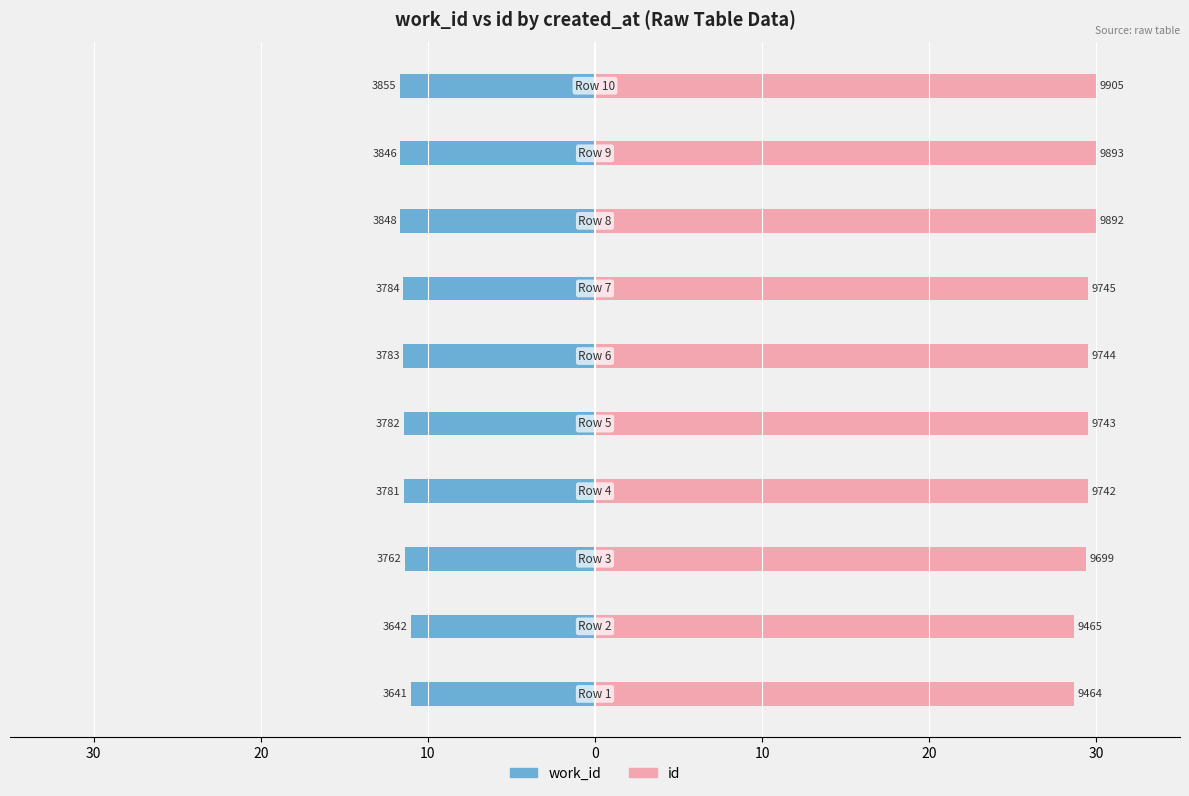

What is the value of the id bar at the 2nd from the left?

28.7